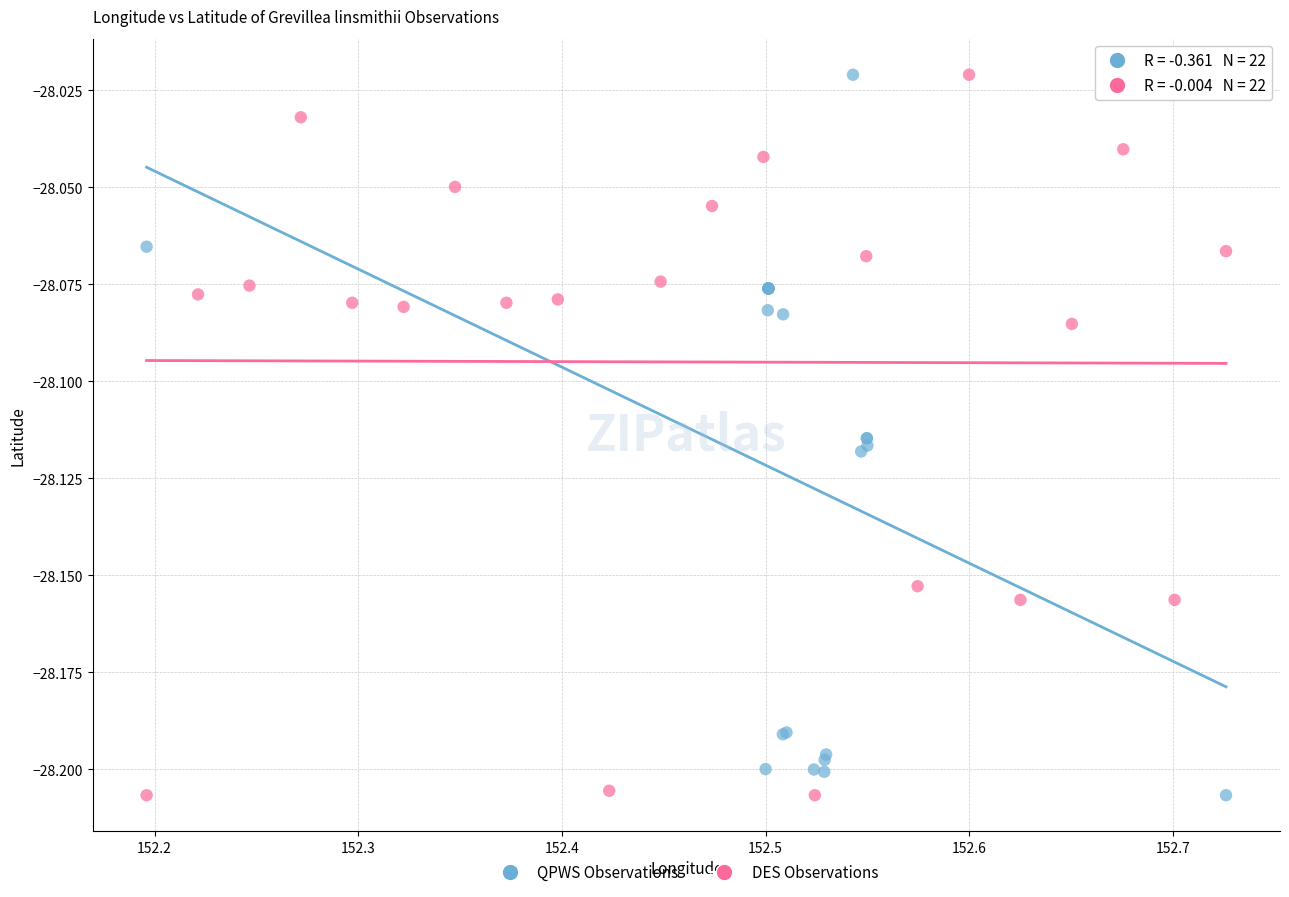

What are all the series names shown in the legend?

QPWS Observations, DES Observations